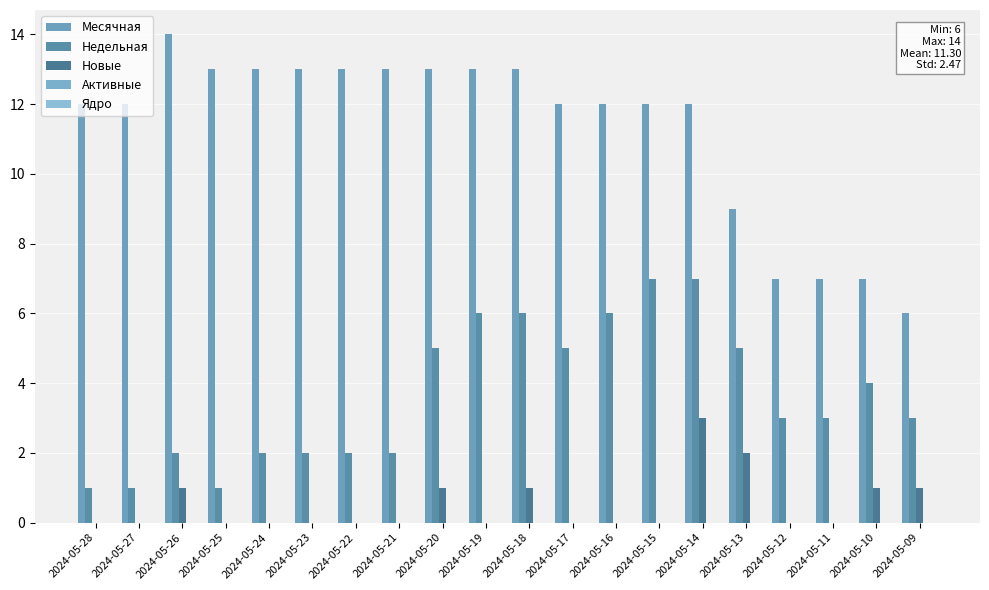

How many Месячная values are between 12 and 13?

14